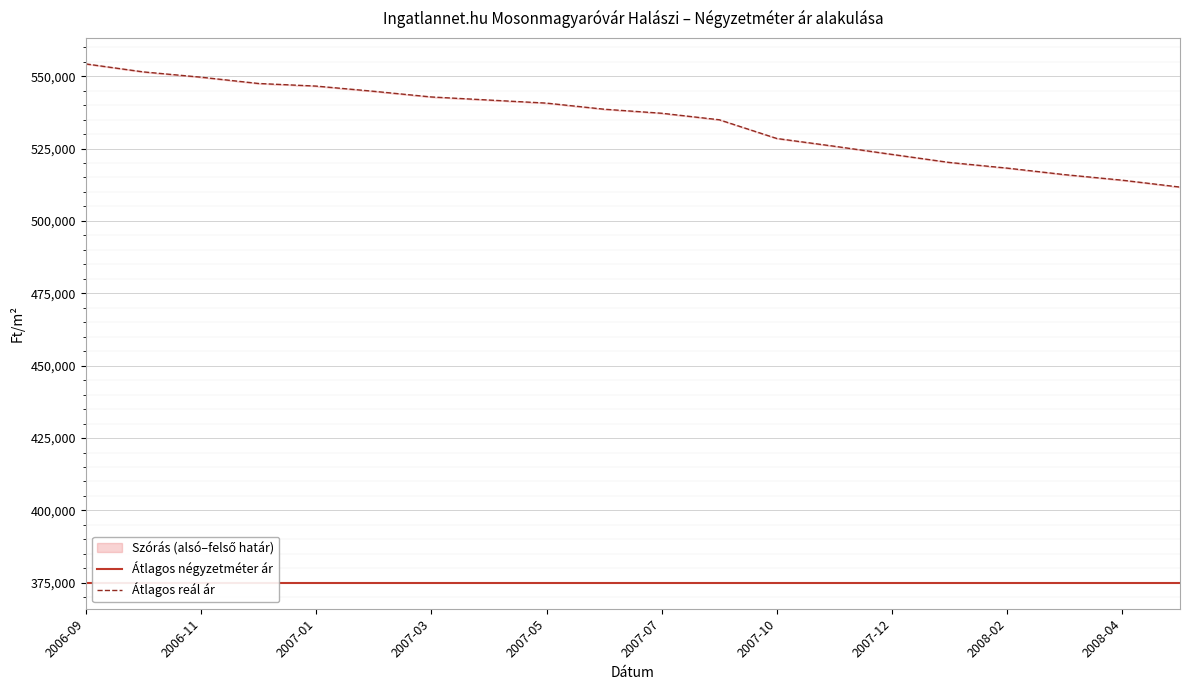

What is the minimum value shown in the chart?

375000